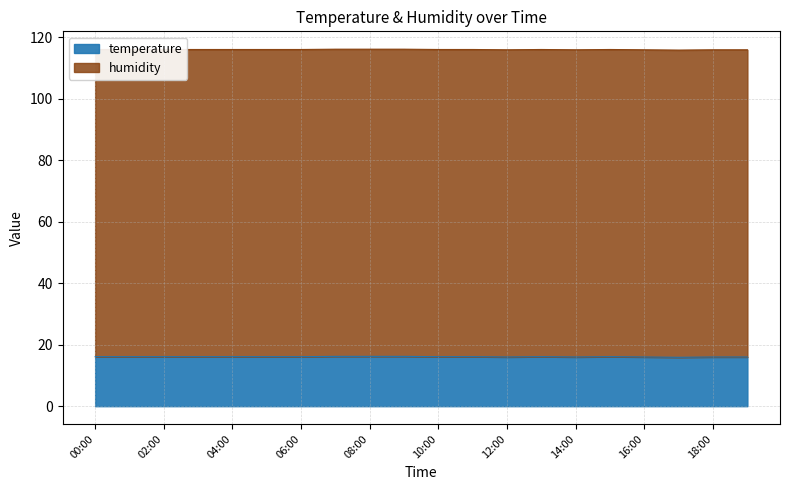

What is the value of the 20th point from the left?

16.0